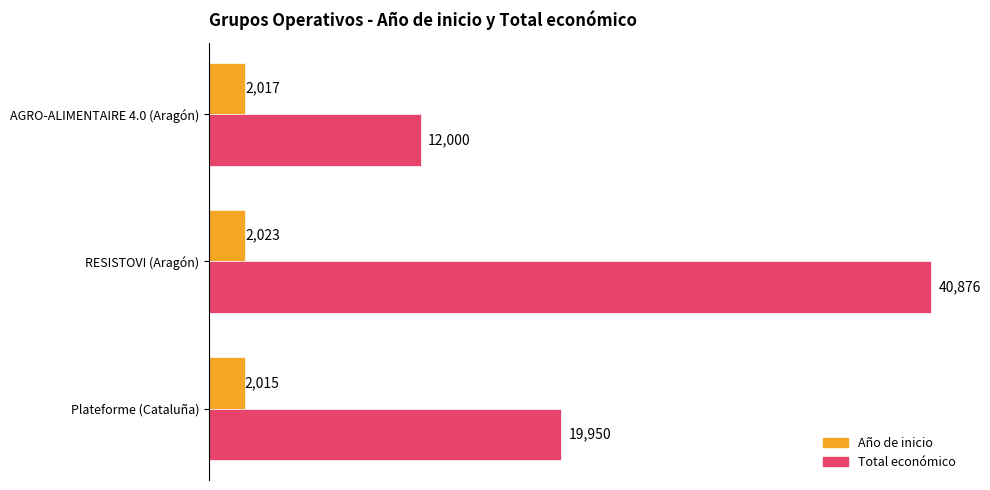

Which series has the widest spread of values?

Total económico